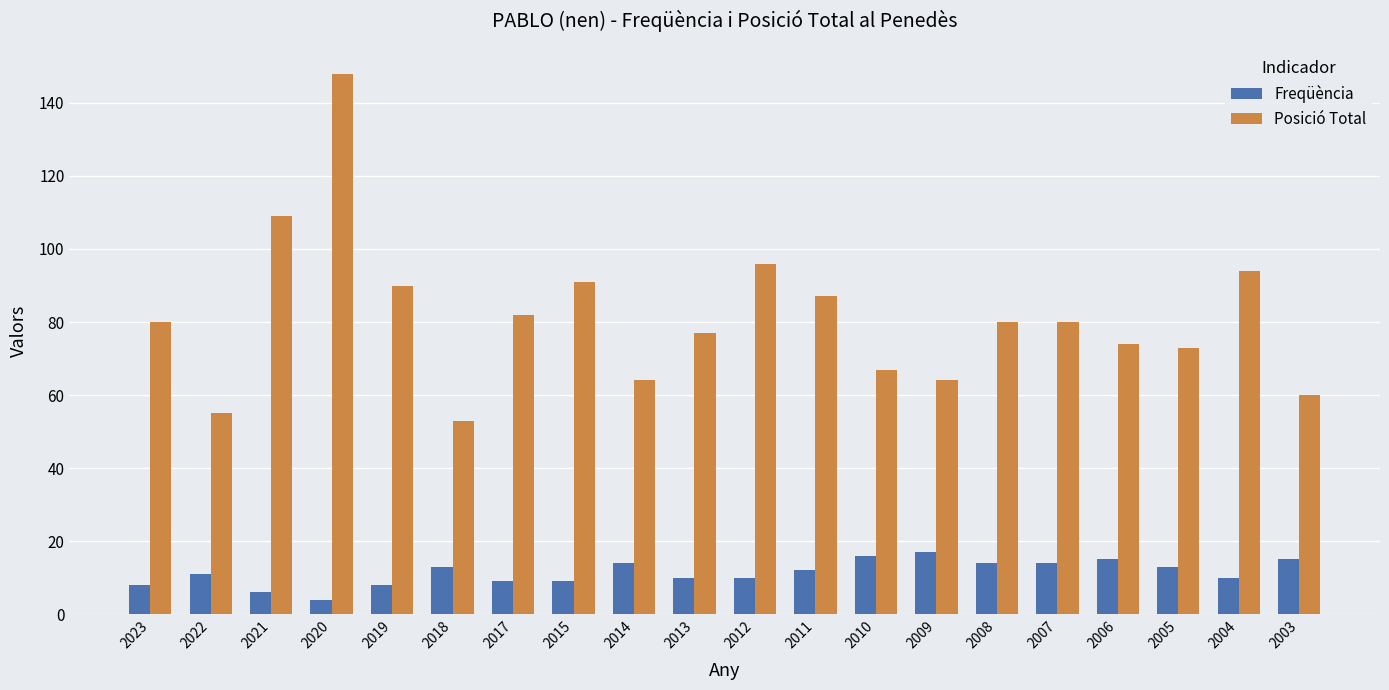

Is it true that Posició Total equals 74 at 2006?

True